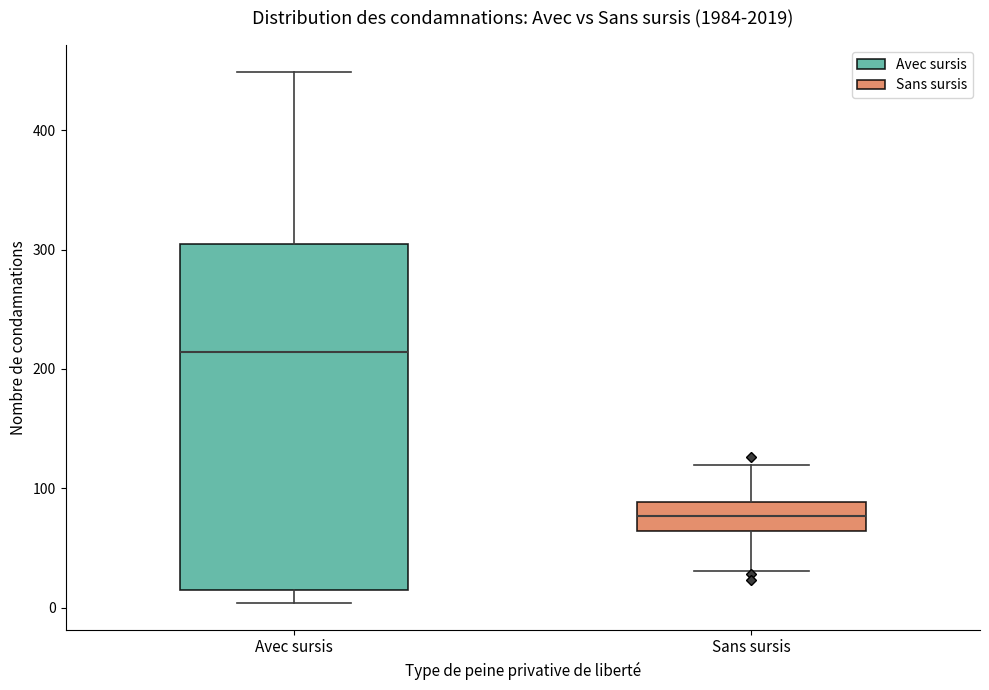

Where does the lower whisker of the box for Sans sursis end on the y-axis? The values are not printed on the chart, so give them approximately, as read against the axis.

30